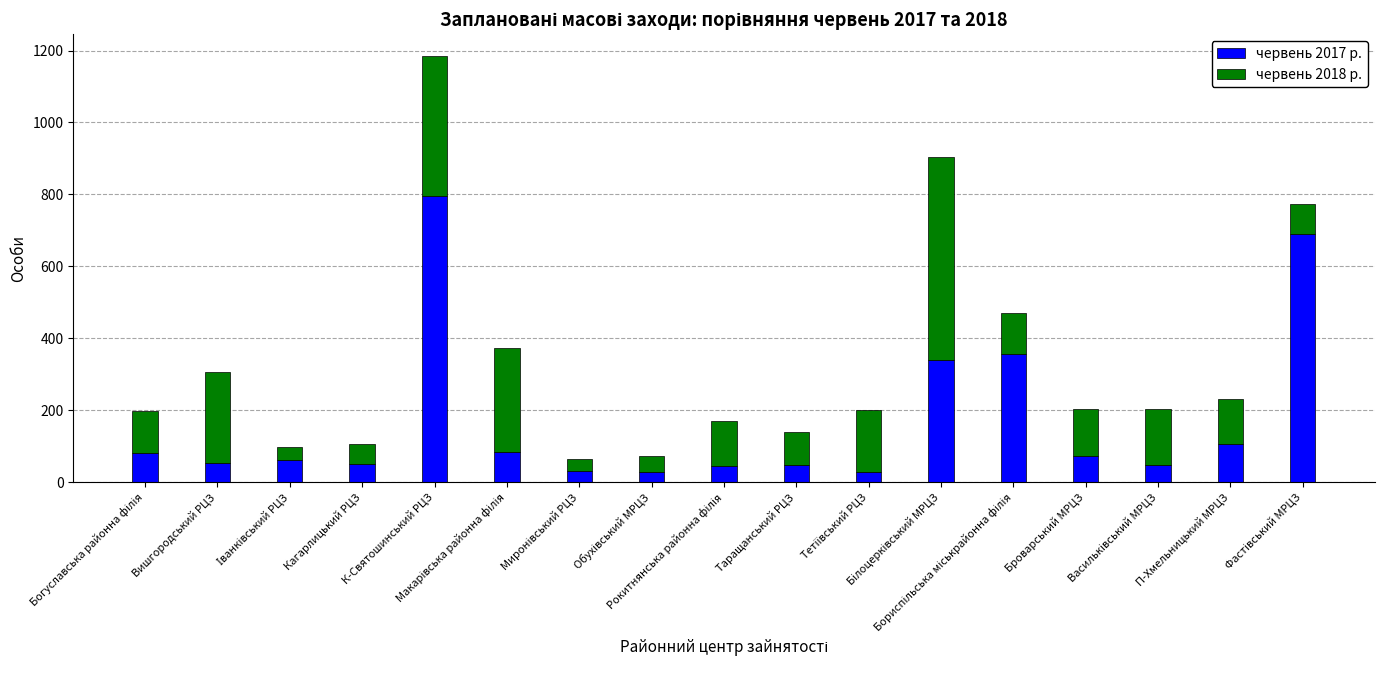

What is the minimum value for червень 2017 р.?

28